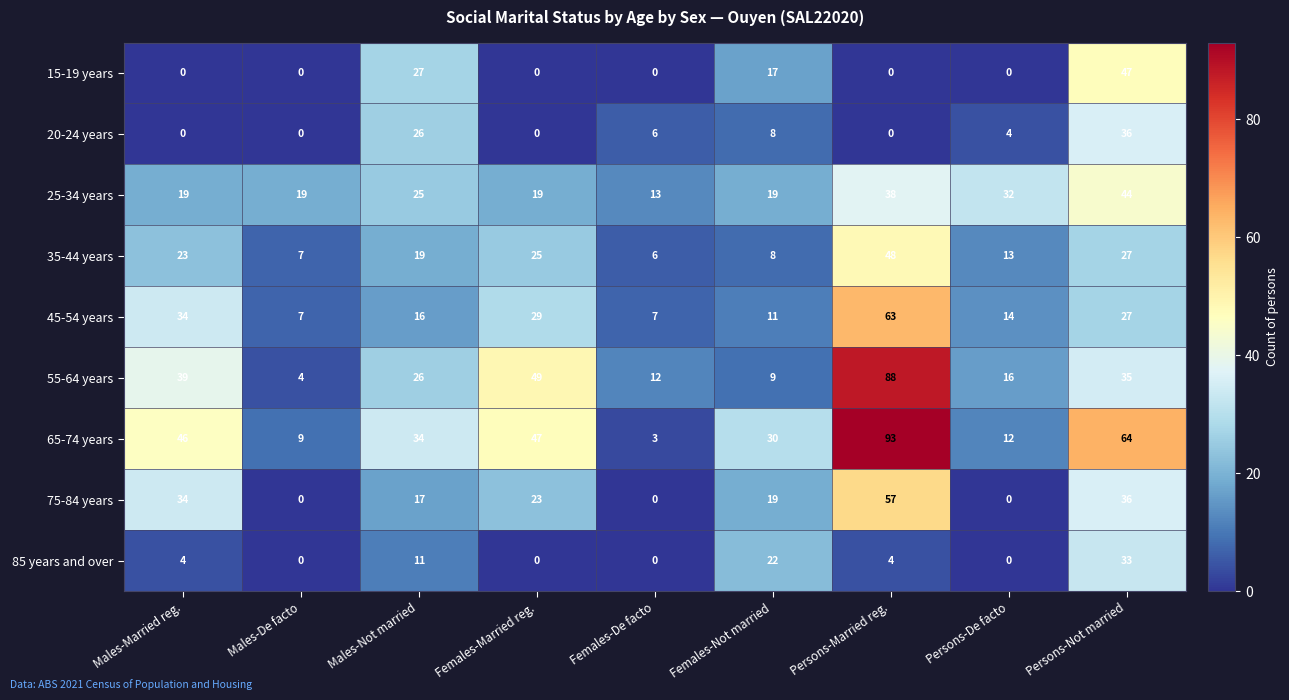

What is the spread (max minus min) of values at Persons-De facto?

32